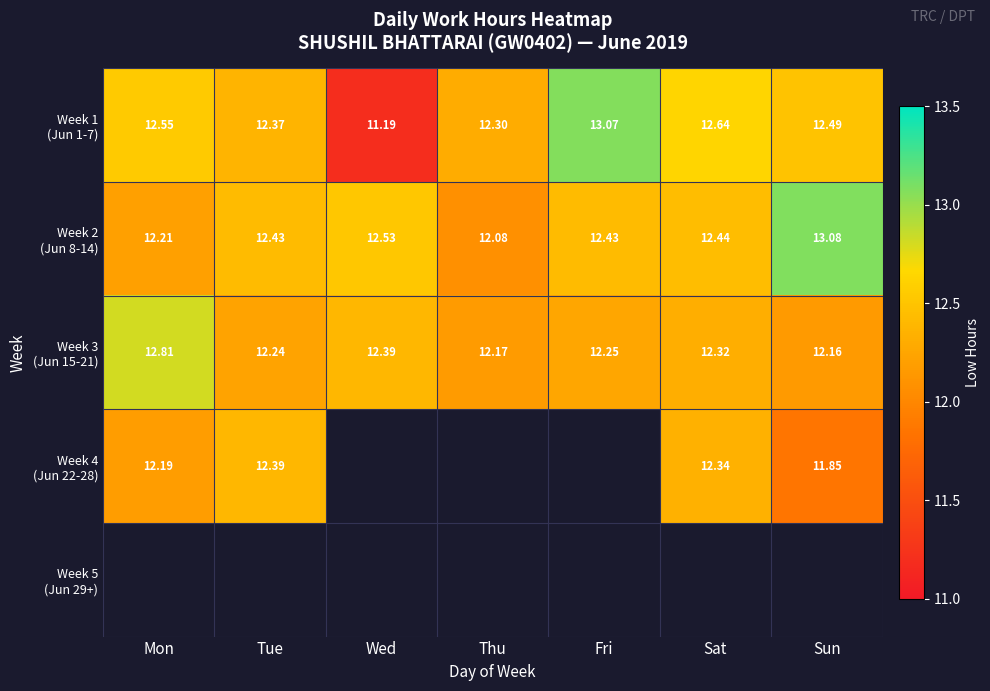

How many distinct data groups are displayed?

5